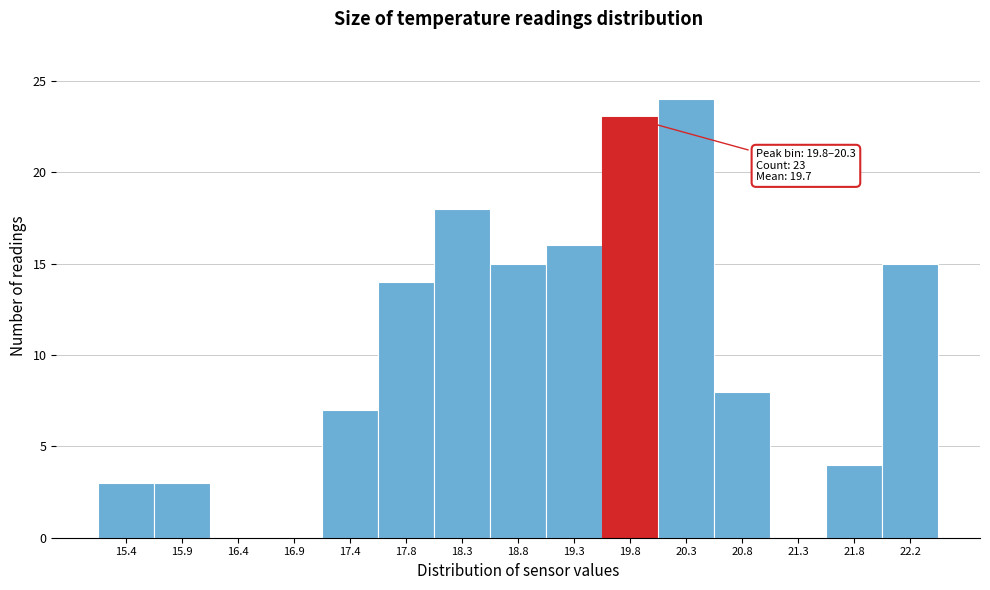

Reading right to left, extract all data points from this chart.

22.2=15	21.8=4	21.3=0	20.8=8	20.3=24	19.8=23	19.3=16	18.8=15	18.3=18	17.8=14	17.4=7	16.9=0	16.4=0	15.9=3	15.4=3